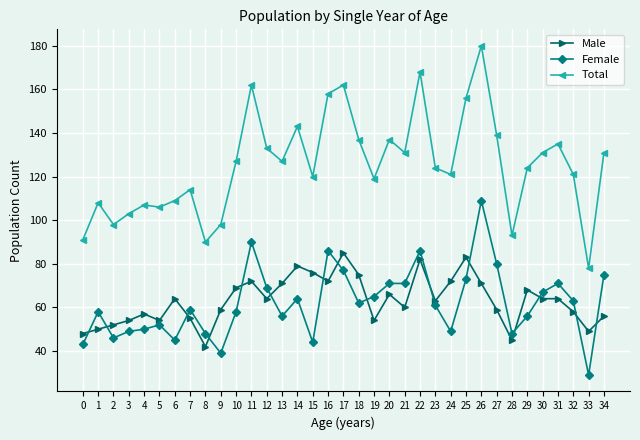

Is the value of Total at 24 greater than the value of Male at 19?

Yes